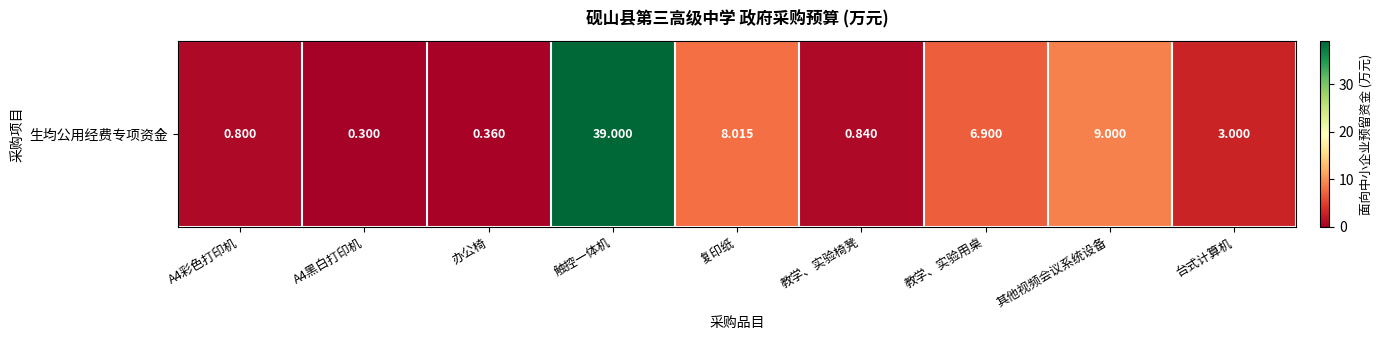

What value does the data have at A4彩色打印机?

0.8